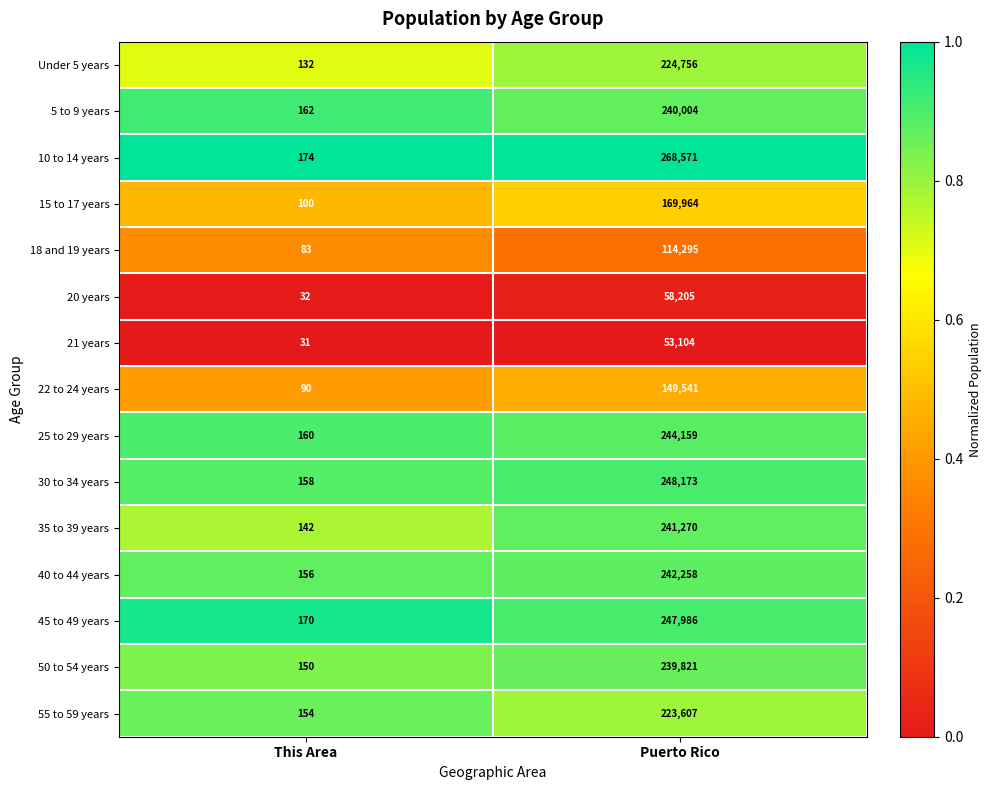

Is the value of 30 to 34 years at This Area greater than the value of Under 5 years at Puerto Rico?

No